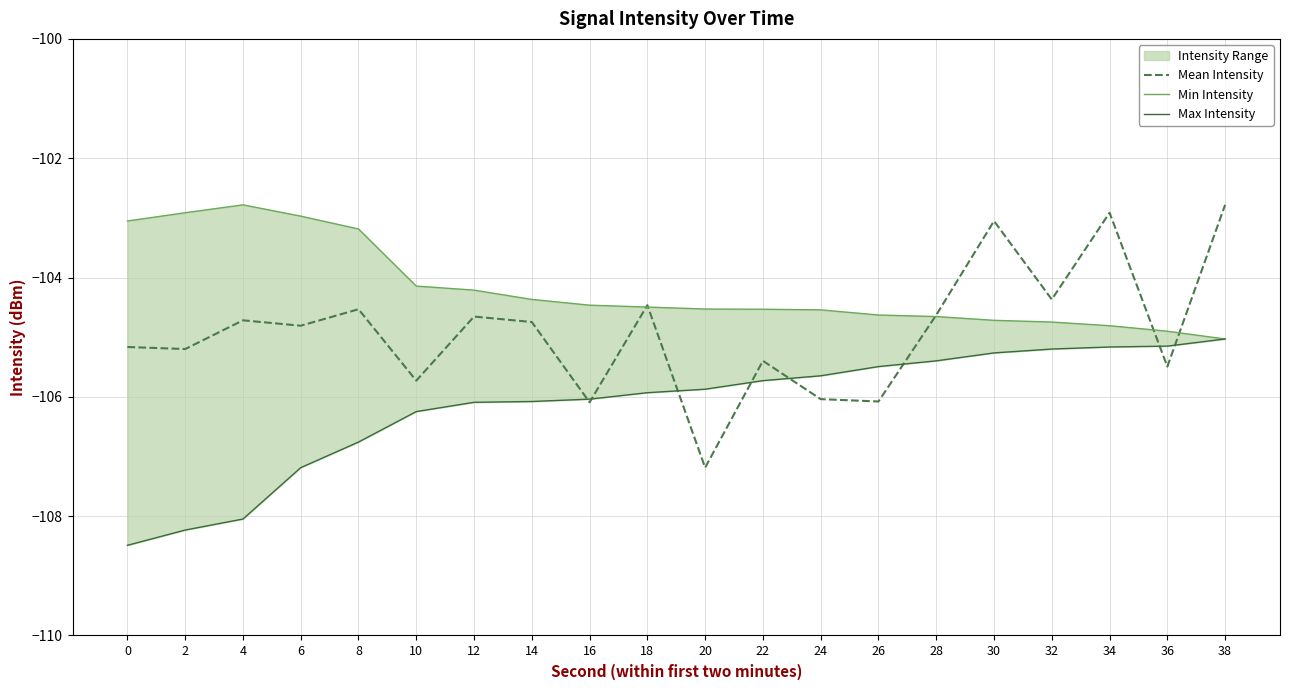

Where is the first local maximum for Mean Intensity?

4